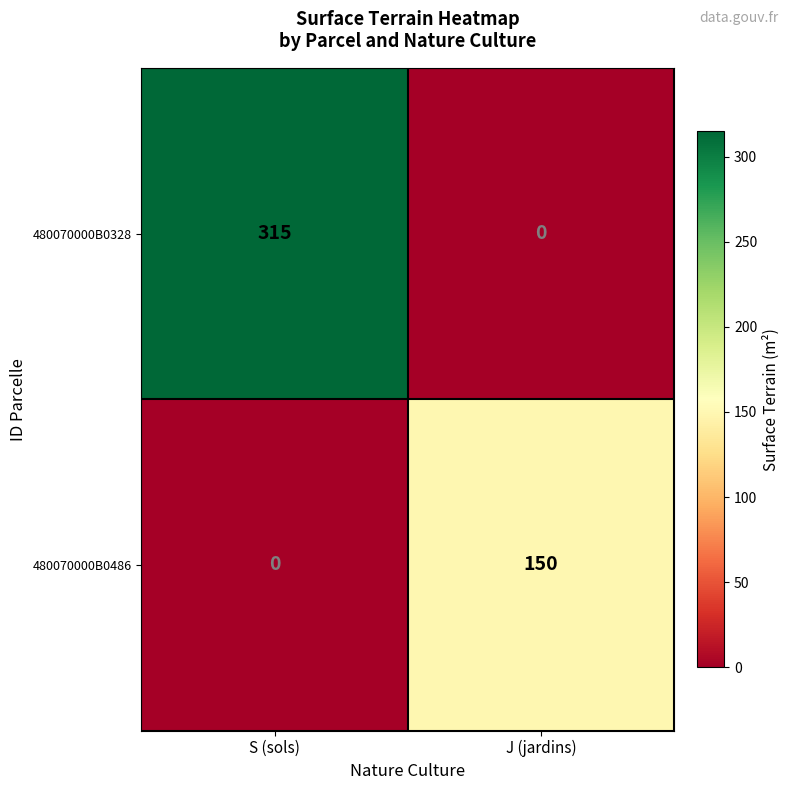

What is the average value of the 480070000B0328 series?

158